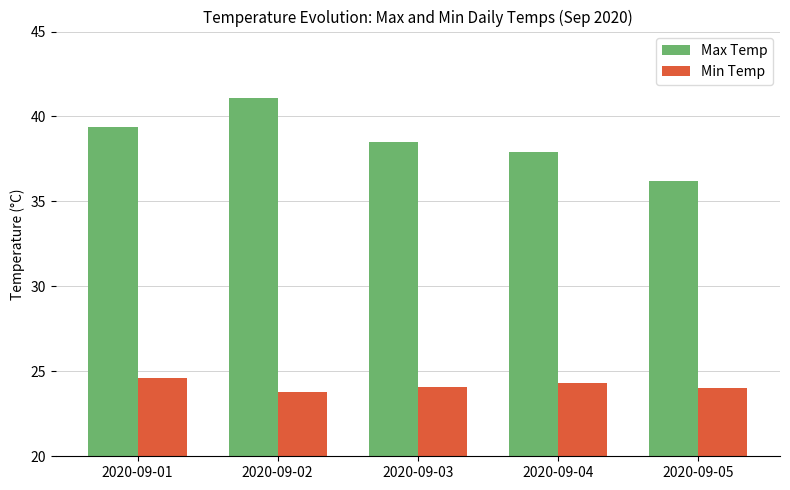

Rank the series by their maximum value, from lowest to highest.

Min Temp, Max Temp